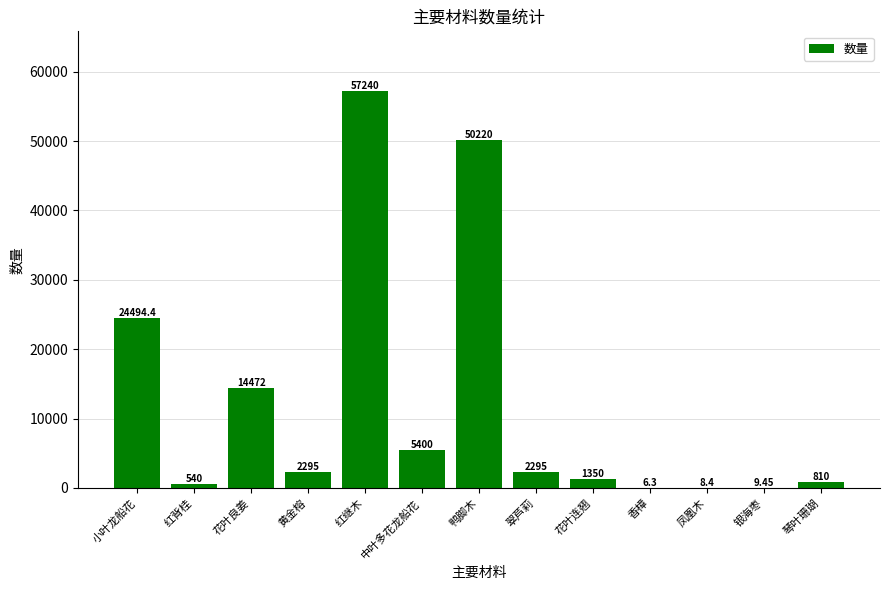

What is the change in value from 红背桂 to 凤凰木?

-531.6